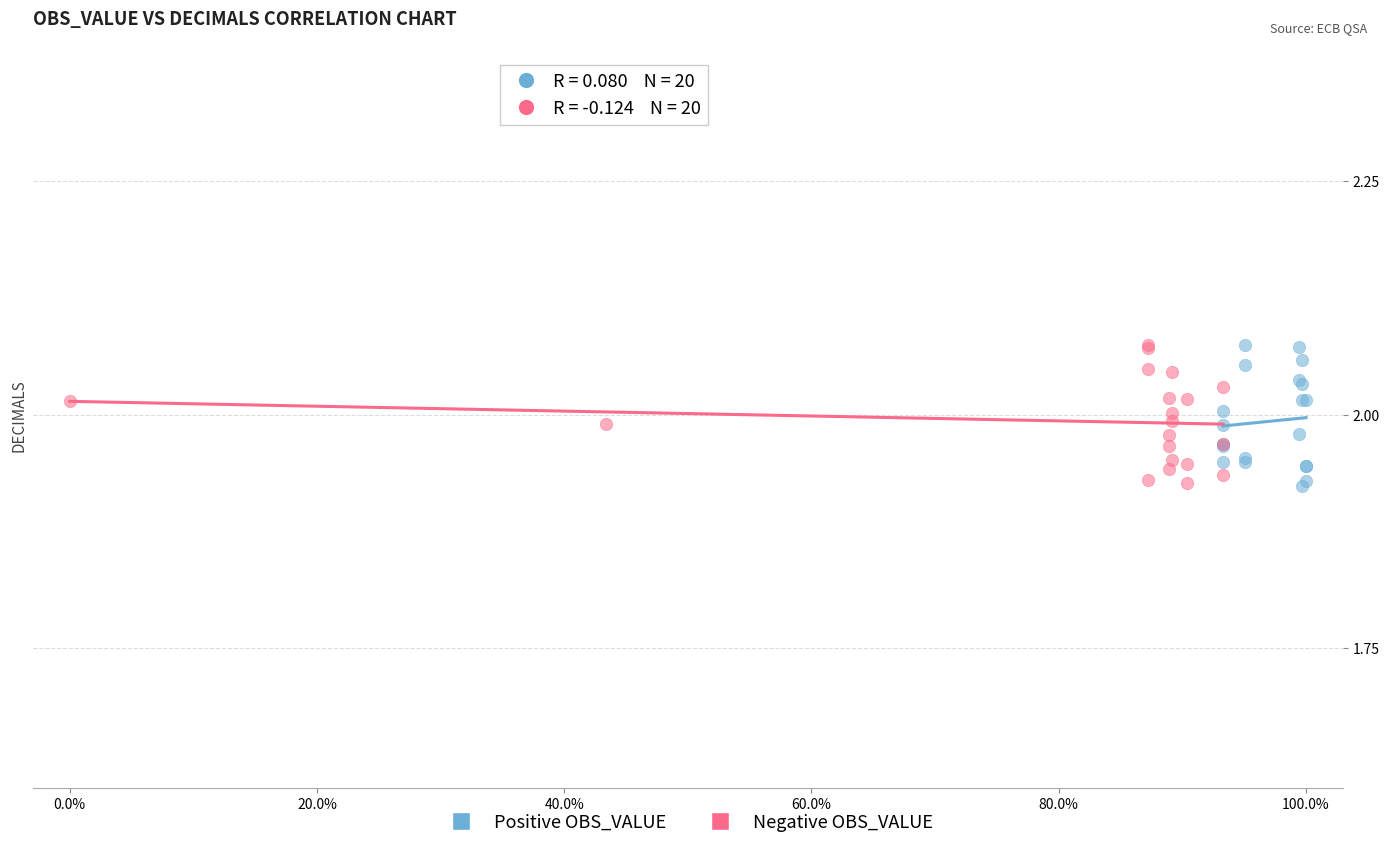

What are all the series names shown in the legend?

Positive OBS_VALUE, Negative OBS_VALUE